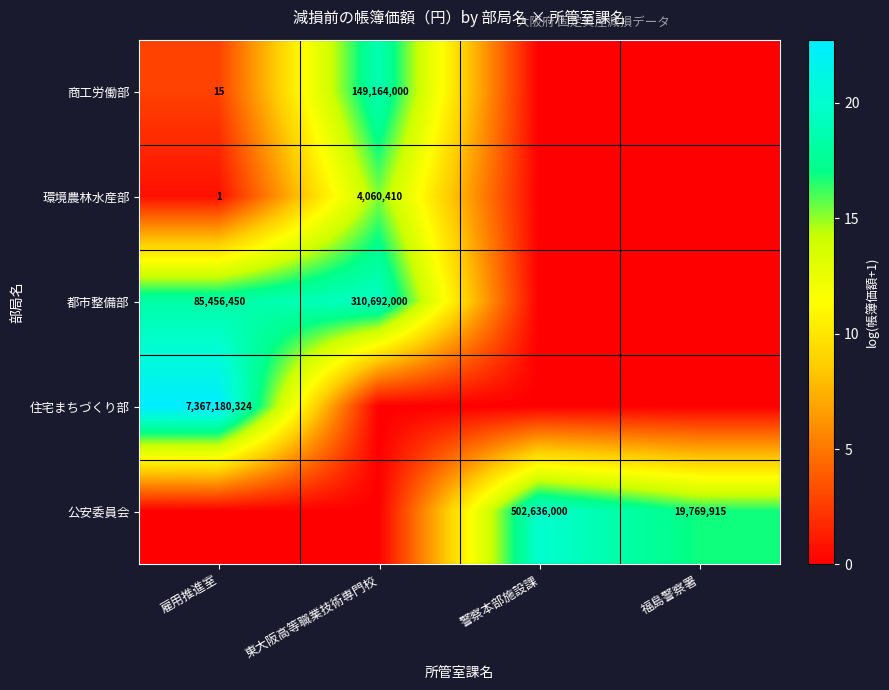

At which category is the sum across all series the highest?

東大阪高等職業技術専門校